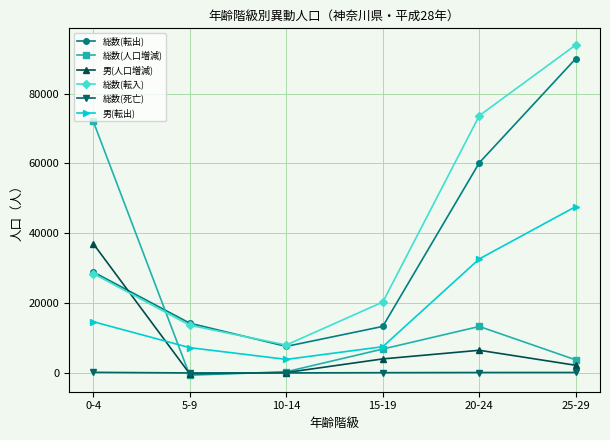

True or false: 総数(人口増減) has a value of 364 at 10-14.

True